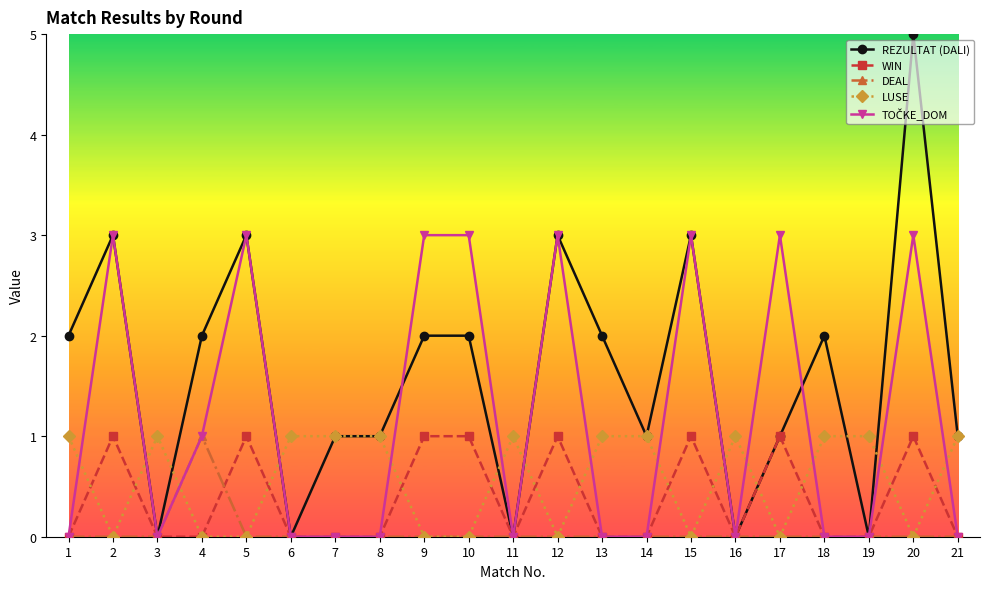

At which category does REZULTAT (DALI) reach its first local valley?

3